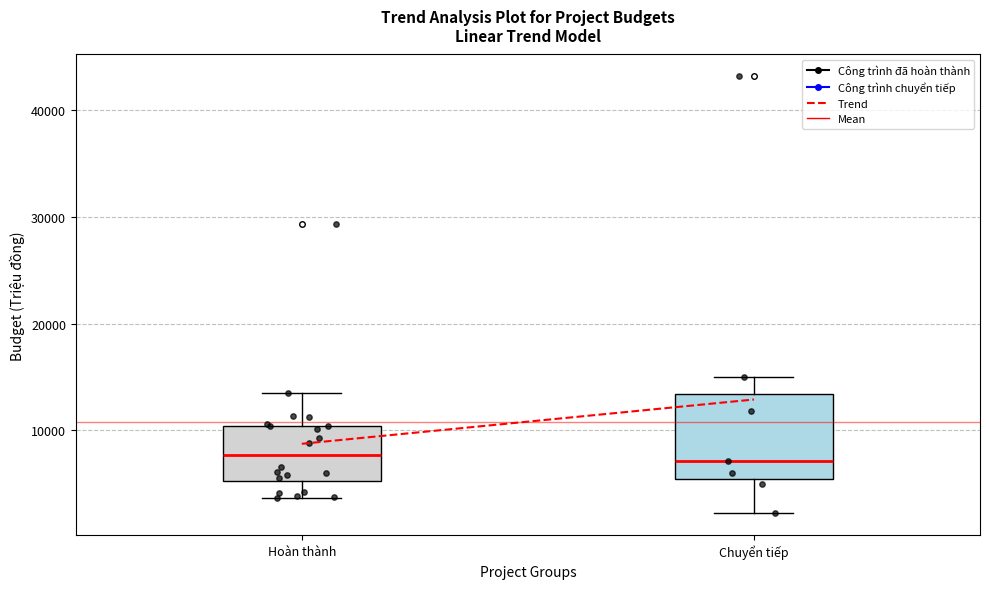

Reading left to right, transcribe this box plot: for each box, give where its median line is, the range the box spans, and where its two whiskers end, as read against the y-axis. The values are not printed on the chart, so give them approximately, as read against the axis.

Hoàn thành: median 8000, box 5000 to 10000, whiskers 4000 to 14000
Chuyển tiếp: median 7000, box 5000 to 13000, whiskers 2000 to 15000